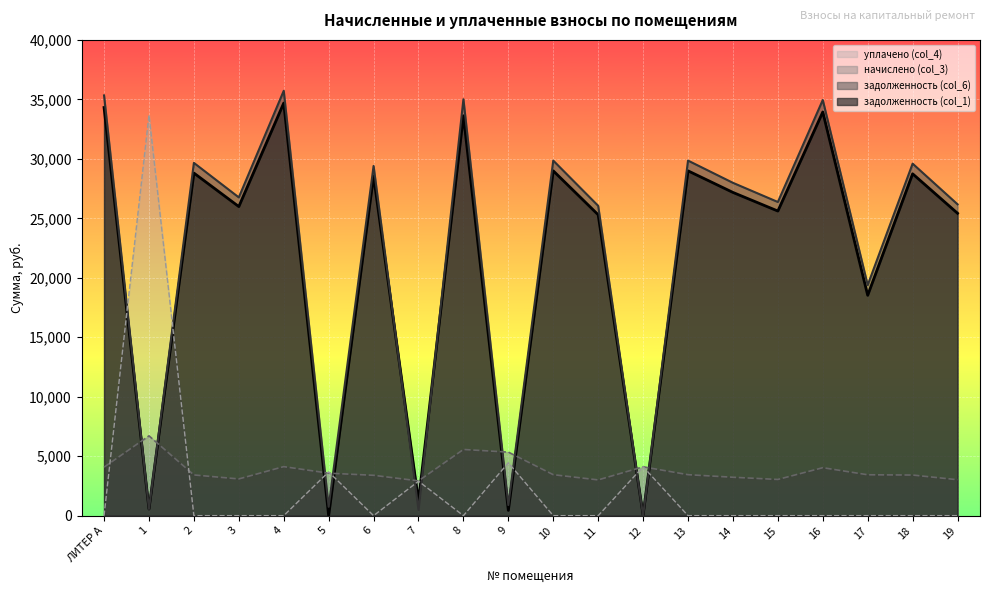

At which category is the sum across all series the highest?

4